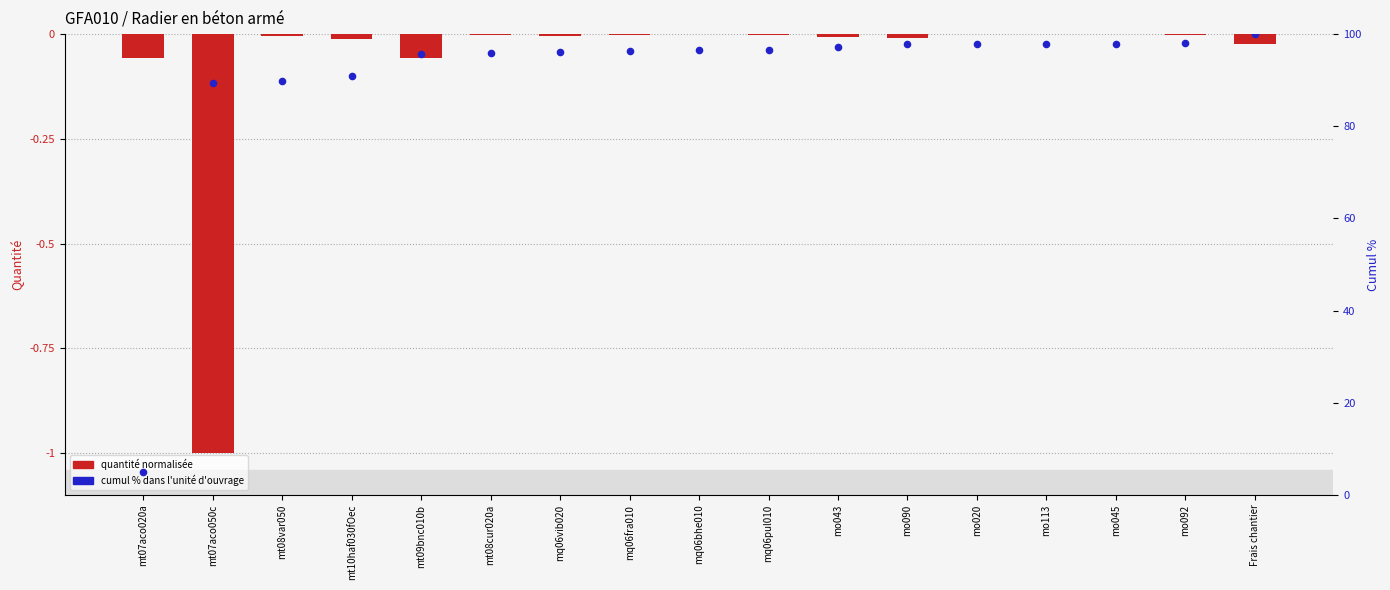

At how many categories does at least one series exceed 32?

16